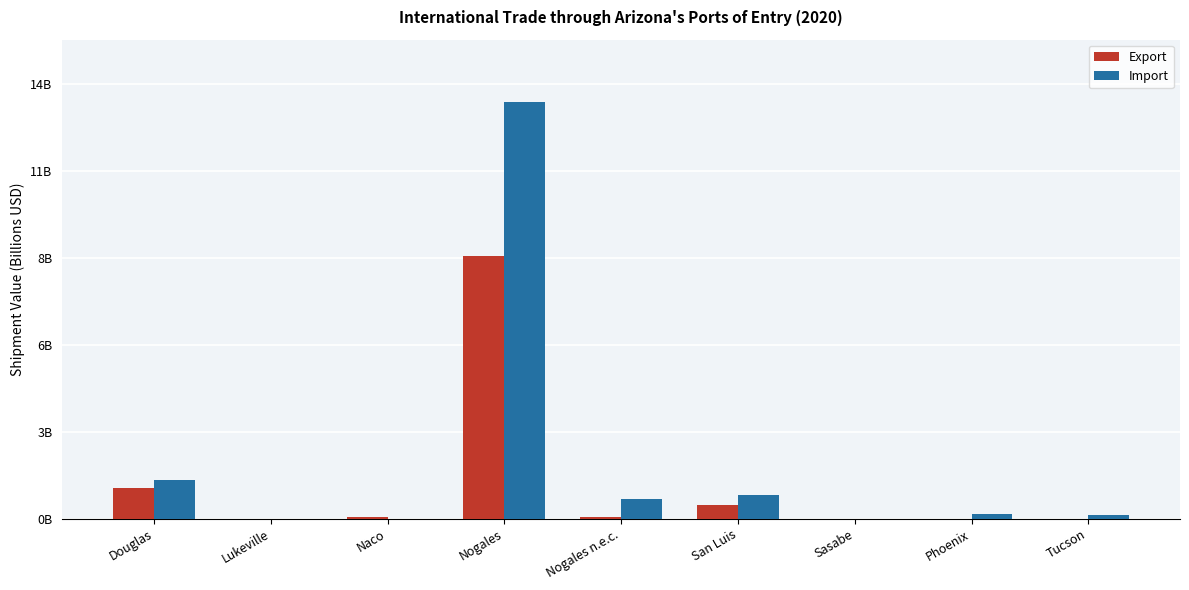

What is the average value of the Export series?

1.1